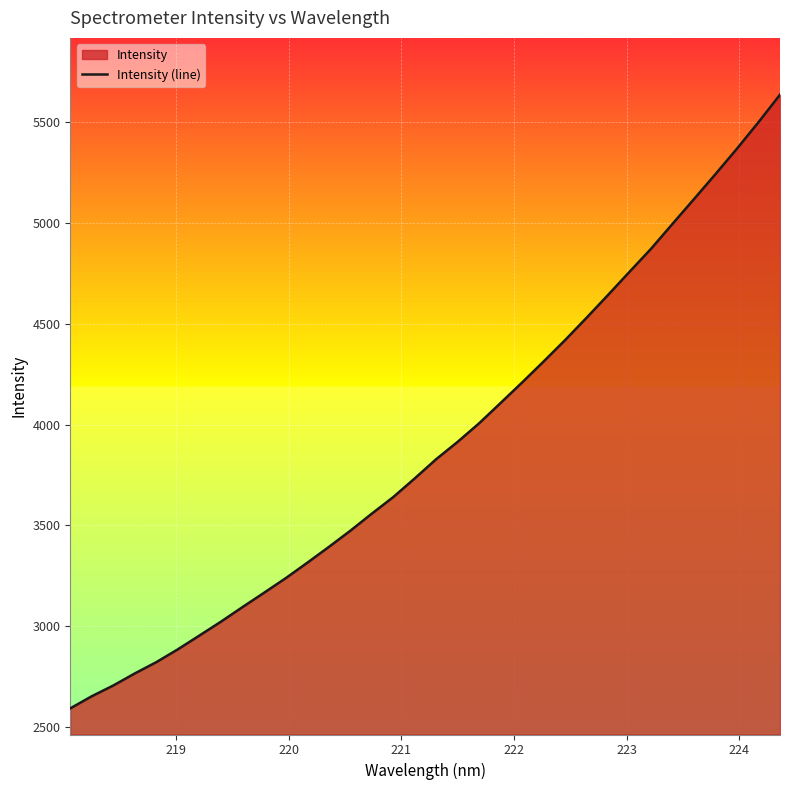

True or false: the data has more than 2 interior local peaks.

False